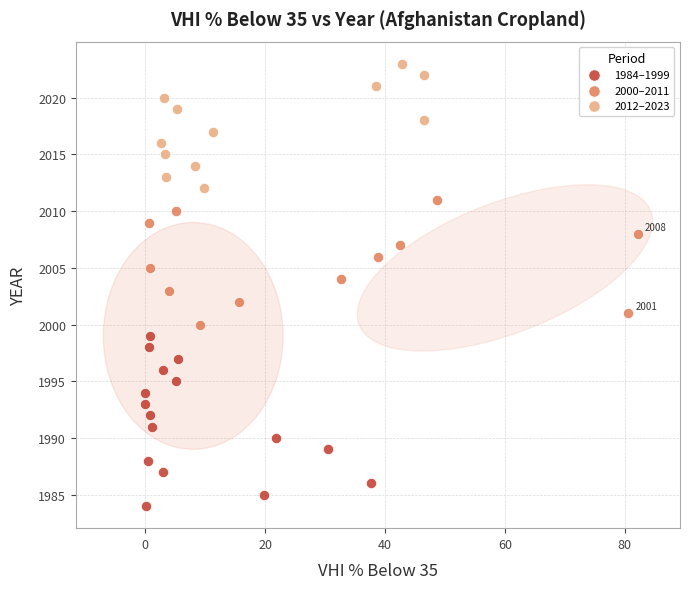

Which series has the largest Y range (max minus min)?

1984–1999